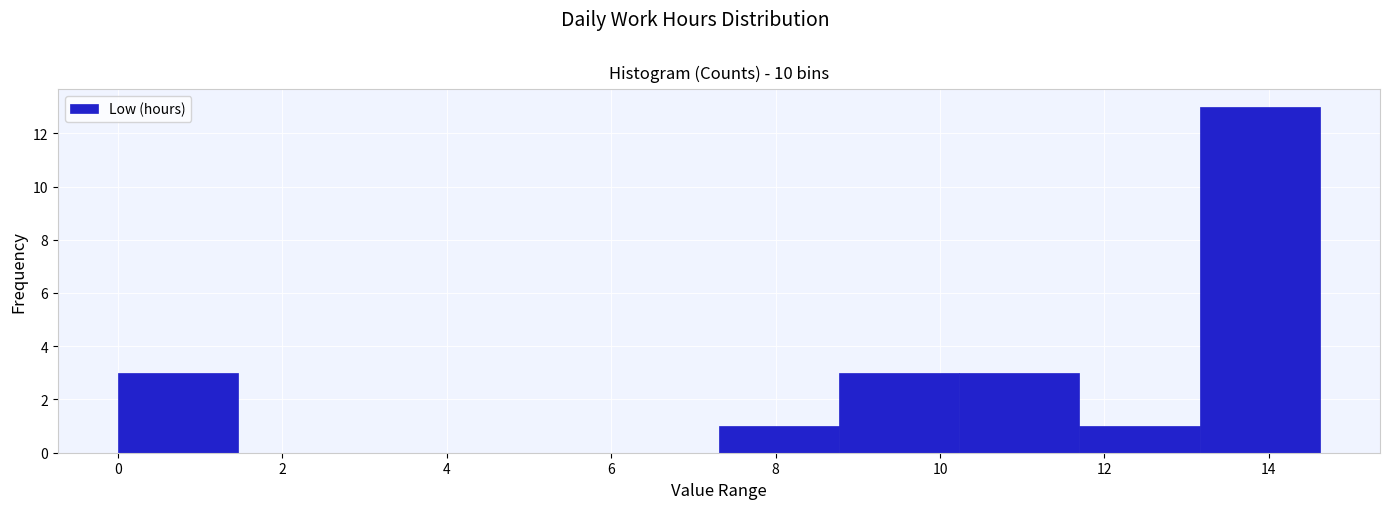

Reading left to right, transcribe this chart: for each bar, give the range it covers on the x-axis and its height. Neither the bar edges nor the heights are printed on the chart, so give them approximately, as read against the axes.

0.0 to 1.4: 3
1.4 to 3.0: 0
3.0 to 4.4: 0
4.4 to 5.8: 0
5.8 to 7.4: 0
7.4 to 8.8: 1
8.8 to 10.2: 3
10.2 to 11.6: 3
11.6 to 13.2: 1
13.2 to 14.6: 13